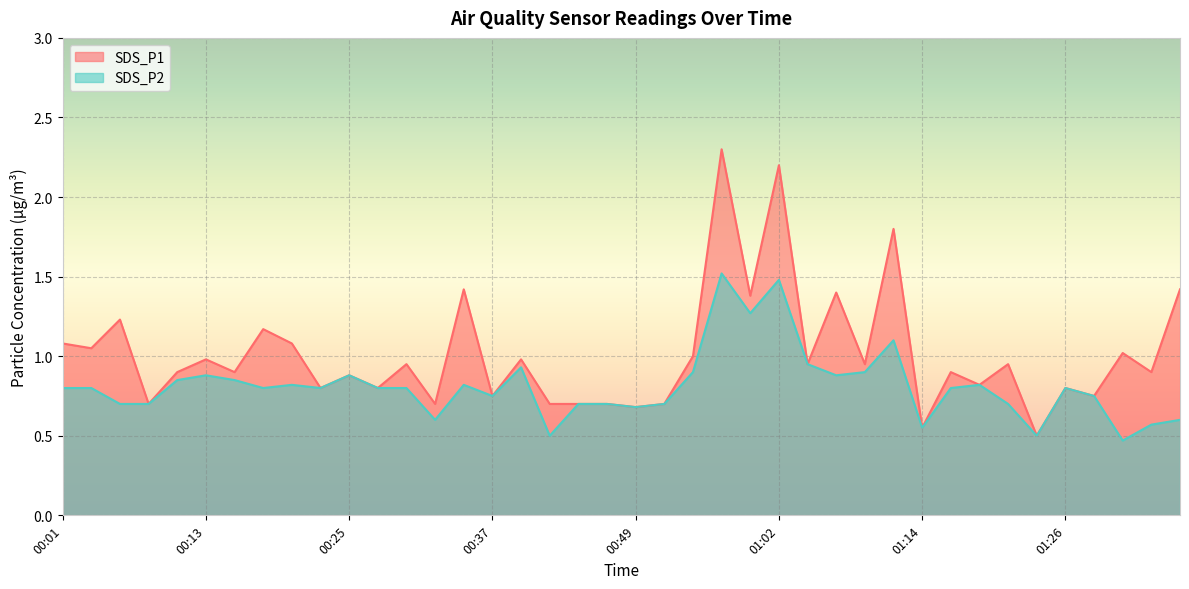

Reading left to right, list all the values displayed in this chart.

SDS_P1: 00:01=1.1	00:03=1.1	00:06=1.2	00:08=0.7	00:11=0.9	00:13=1.0	00:15=0.9	00:18=1.2	00:20=1.1	00:23=0.8	00:25=0.9	00:28=0.8	00:30=0.9	00:32=0.7	00:35=1.4	00:37=0.8	00:40=1.0	00:42=0.7	00:45=0.7	00:47=0.7	00:49=0.7	00:52=0.7	00:54=1.0	00:57=2.3	00:59=1.4	01:02=2.2	01:04=0.9	01:06=1.4	01:09=0.9	01:11=1.8	01:14=0.6	01:16=0.9	01:19=0.8	01:21=0.9	01:23=0.5	01:26=0.8	01:28=0.8	01:31=1.0	01:33=0.9	01:36=1.4
SDS_P2: 00:01=0.8	00:03=0.8	00:06=0.7	00:08=0.7	00:11=0.8	00:13=0.9	00:15=0.8	00:18=0.8	00:20=0.8	00:23=0.8	00:25=0.9	00:28=0.8	00:30=0.8	00:32=0.6	00:35=0.8	00:37=0.8	00:40=0.9	00:42=0.5	00:45=0.7	00:47=0.7	00:49=0.7	00:52=0.7	00:54=0.9	00:57=1.5	00:59=1.3	01:02=1.5	01:04=0.9	01:06=0.9	01:09=0.9	01:11=1.1	01:14=0.6	01:16=0.8	01:19=0.8	01:21=0.7	01:23=0.5	01:26=0.8	01:28=0.8	01:31=0.5	01:33=0.6	01:36=0.6